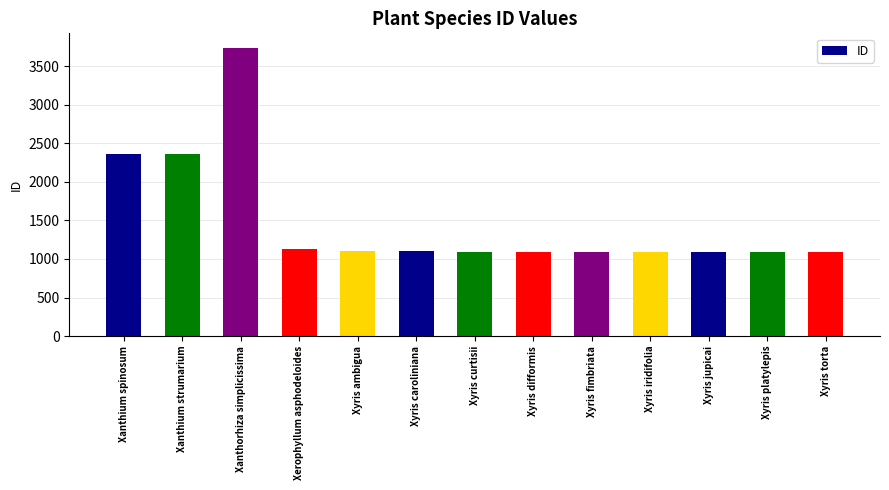

What is the greatest value displayed?

3742